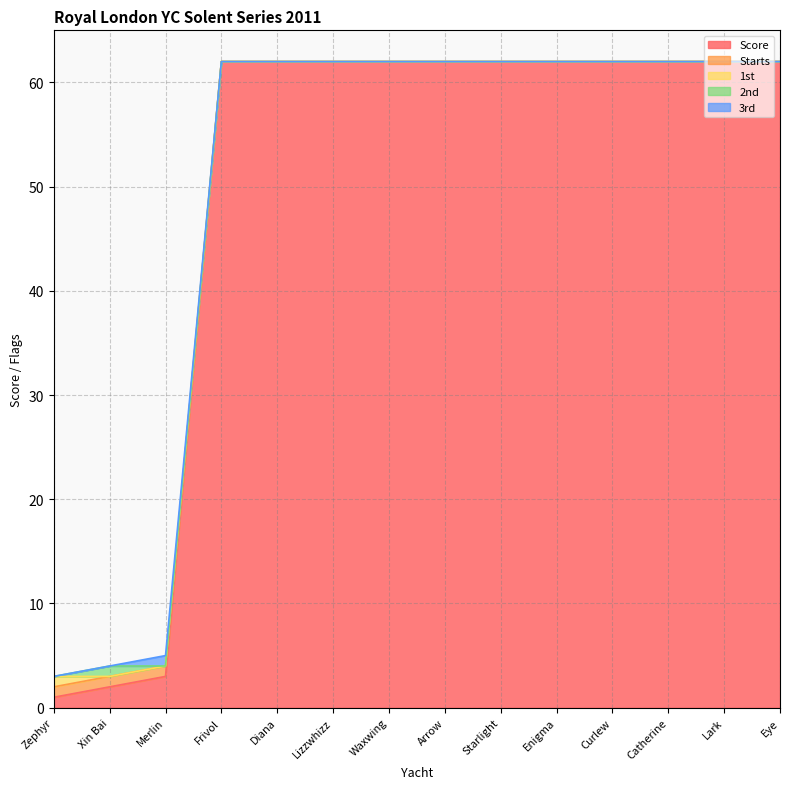

True or false: Score has a value of 27 at Curlew.

False